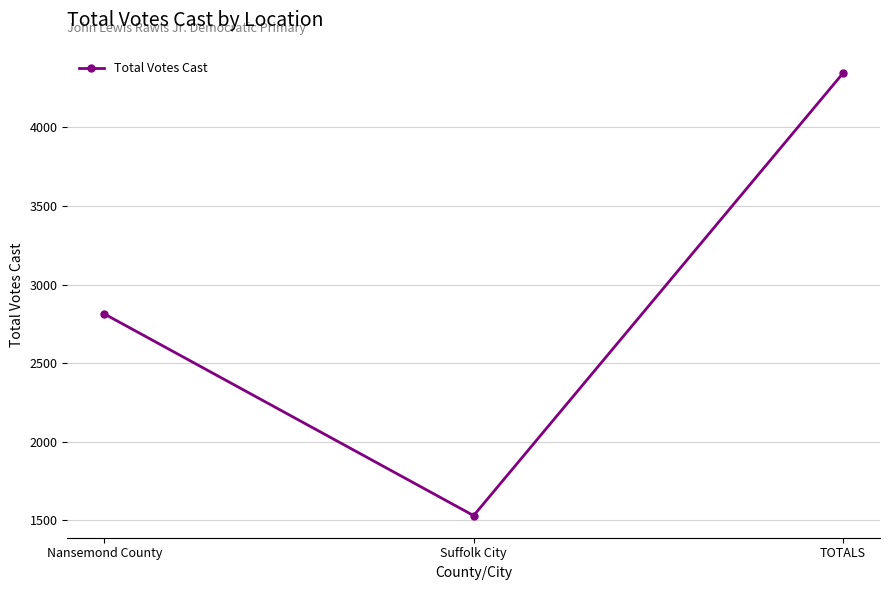

Reading left to right, transcribe all the data shown in this chart.

2814	1531	4345